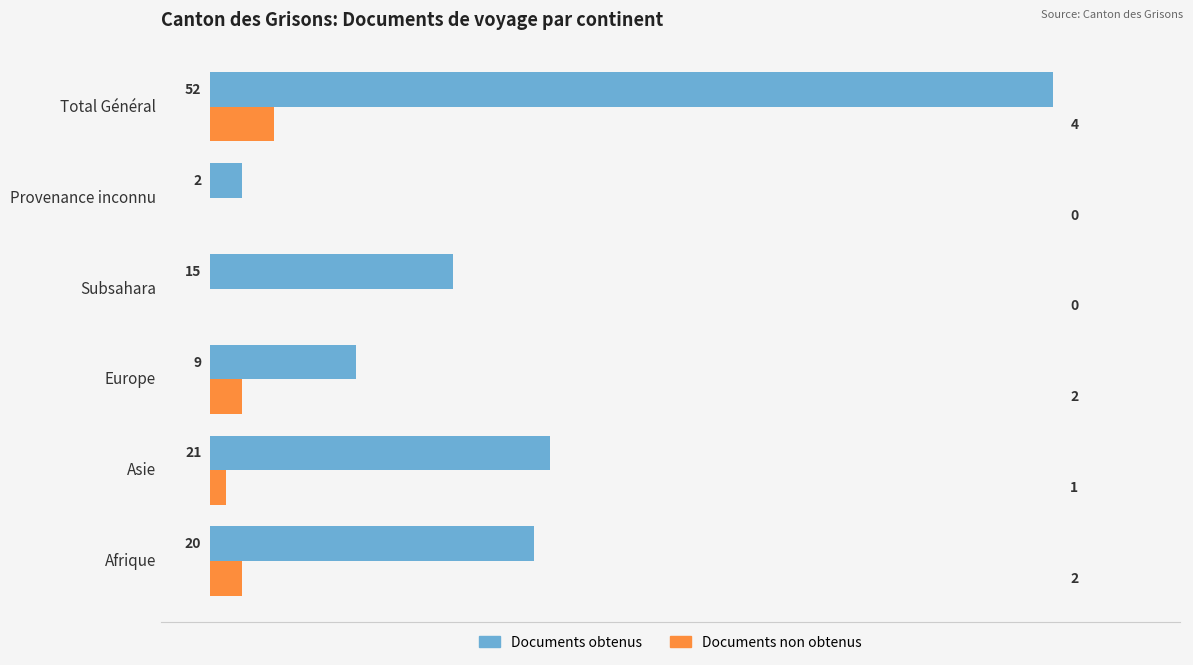

Between Europe and Provenance inconnu, which series saw the biggest shift?

Documents obtenus